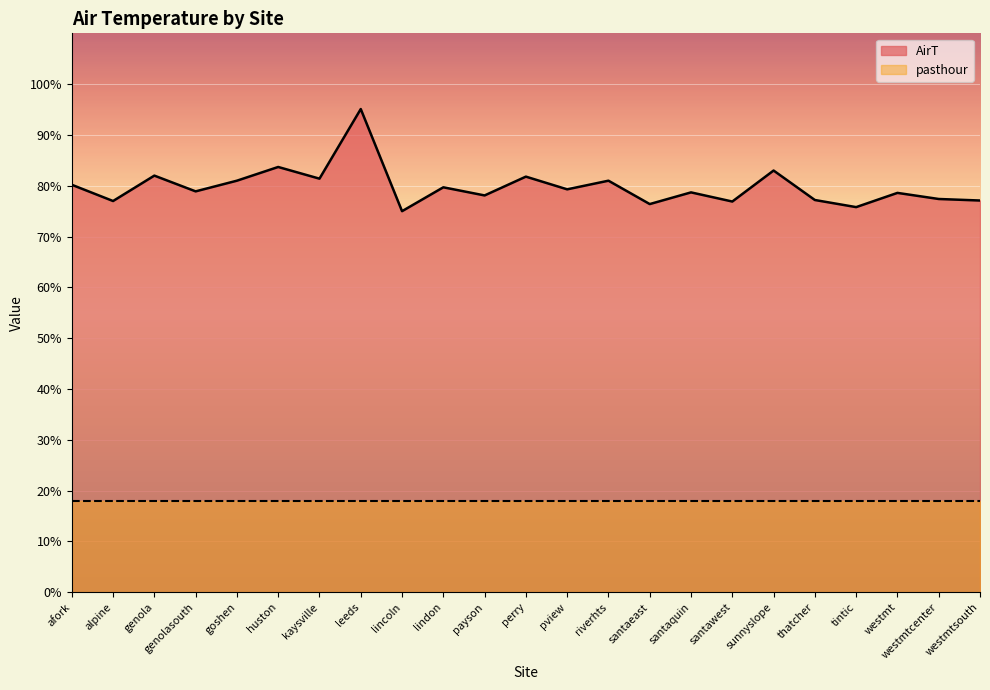

At which category does the data reach its first local peak?

genola